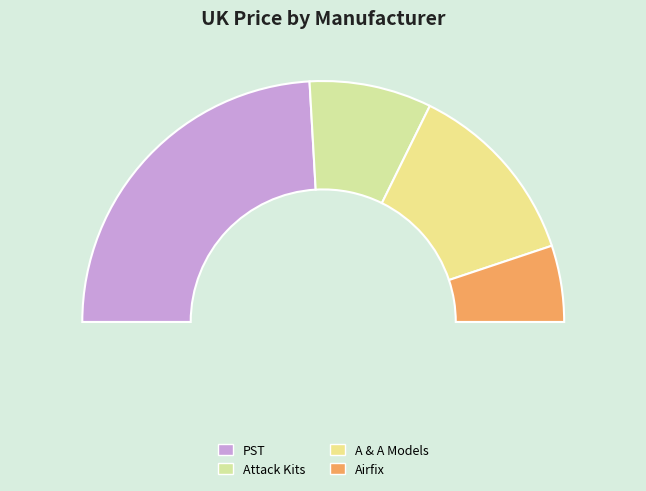

To the nearest percent, what percentage of the pie is Airfix?

10%